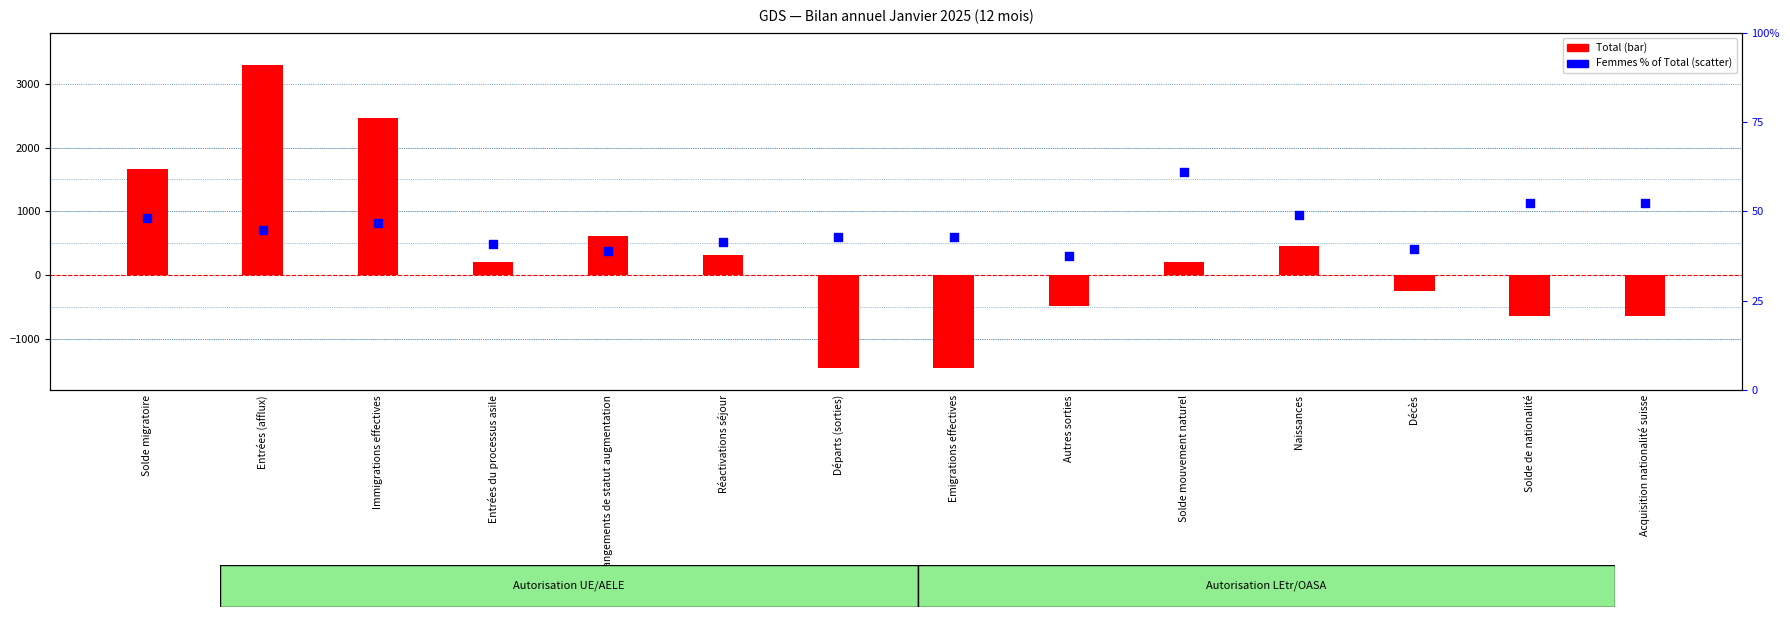

Which series has the largest total across all categories?

Total